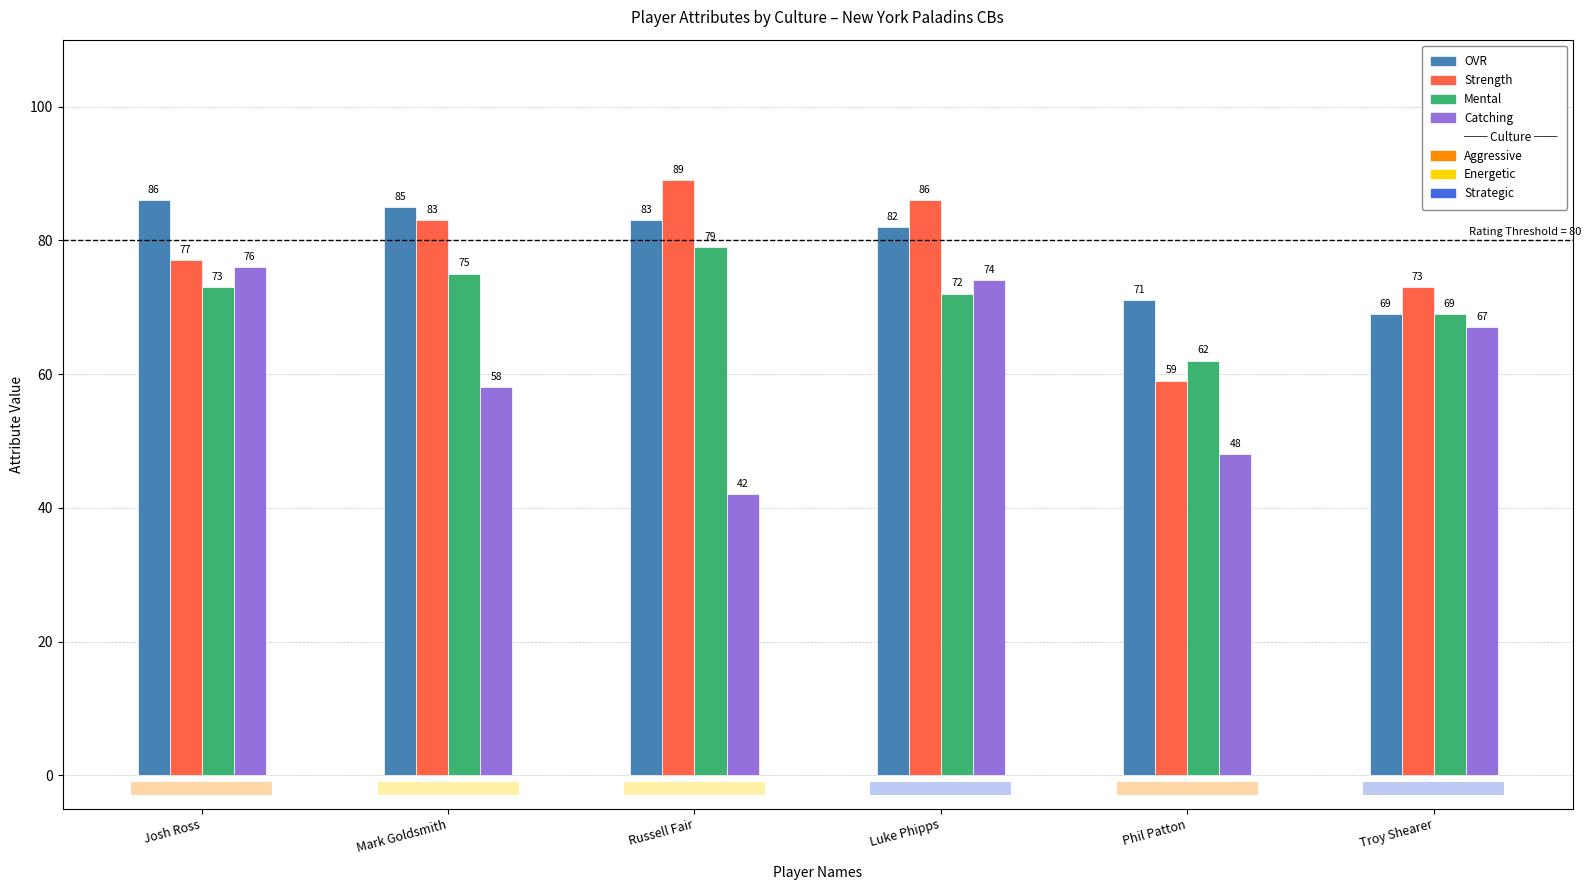

Reading left to right, what are all the values shown in this chart?

OVR: 86	85	83	82	71	69
Strength: 77	83	89	86	59	73
Mental: 73	75	79	72	62	69
Catching: 76	58	42	74	48	67